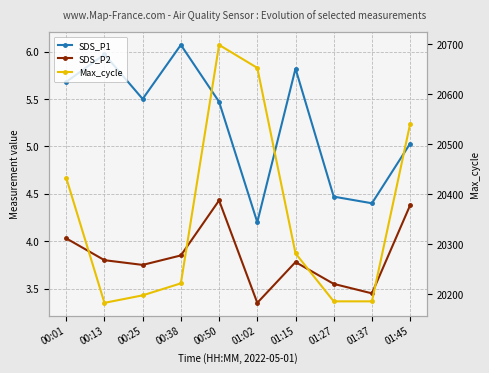

Which has a higher value, 01:37 or 01:02?

01:37